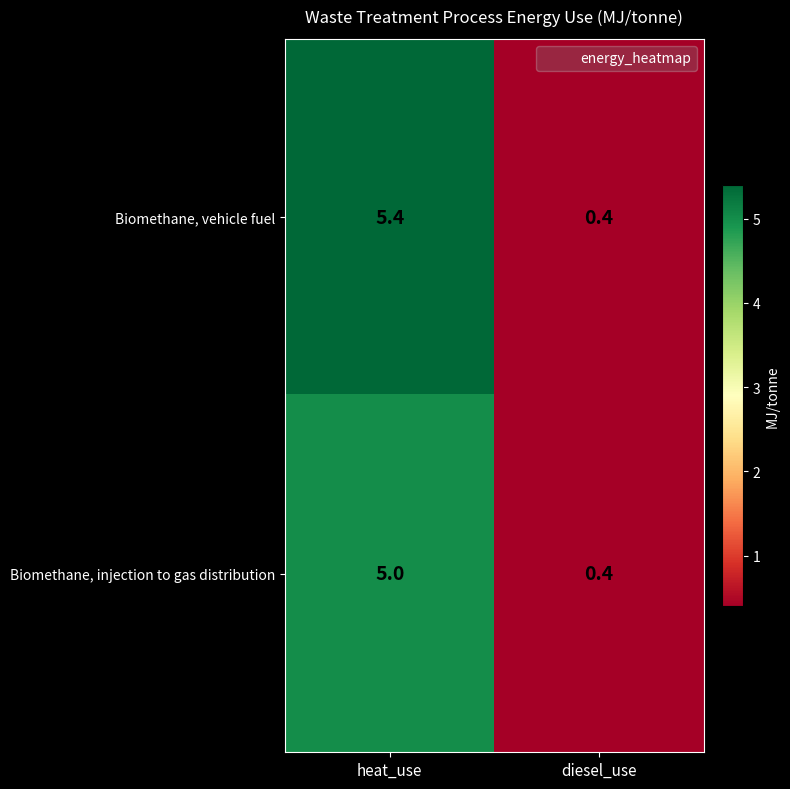

Reading right to left, list all the values displayed in this chart.

Biomethane, vehicle fuel: 0.4	5.4
Biomethane, injection to gas distribution: 0.4	5.0